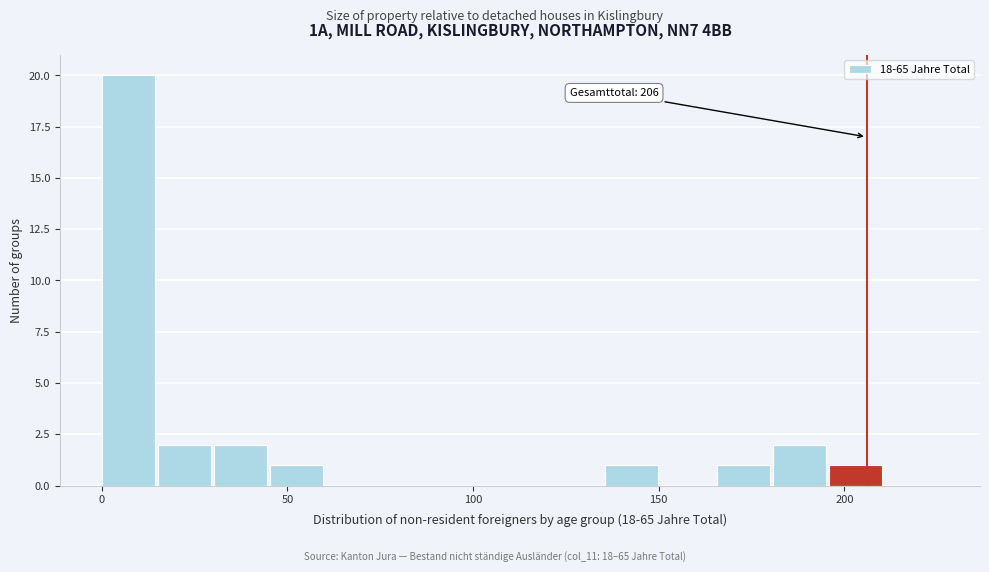

Around what value on the x-axis is the tallest bar? Give the approximate position of its centre, as read against the axis.

5